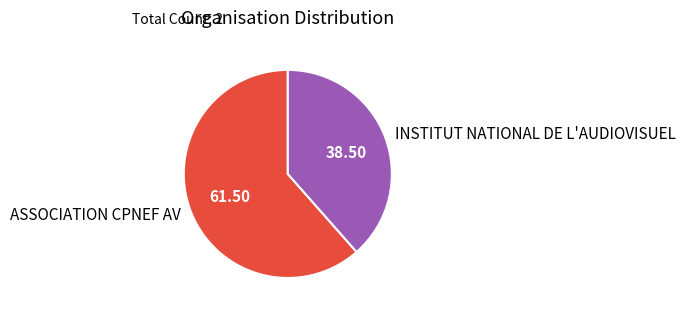

What is the smallest slice in the pie chart?

INSTITUT NATIONAL DE L'AUDIOVISUEL